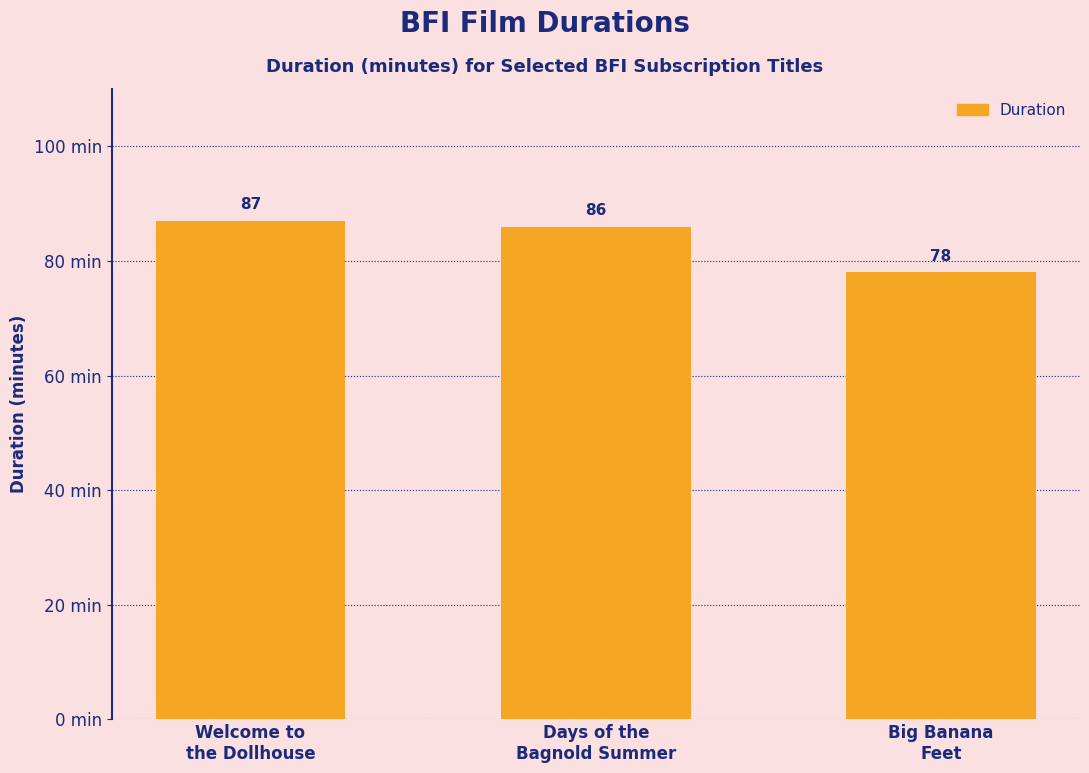

Rank the categories by value from lowest to highest.

Big Banana
Feet, Days of the
Bagnold Summer, Welcome to
the Dollhouse